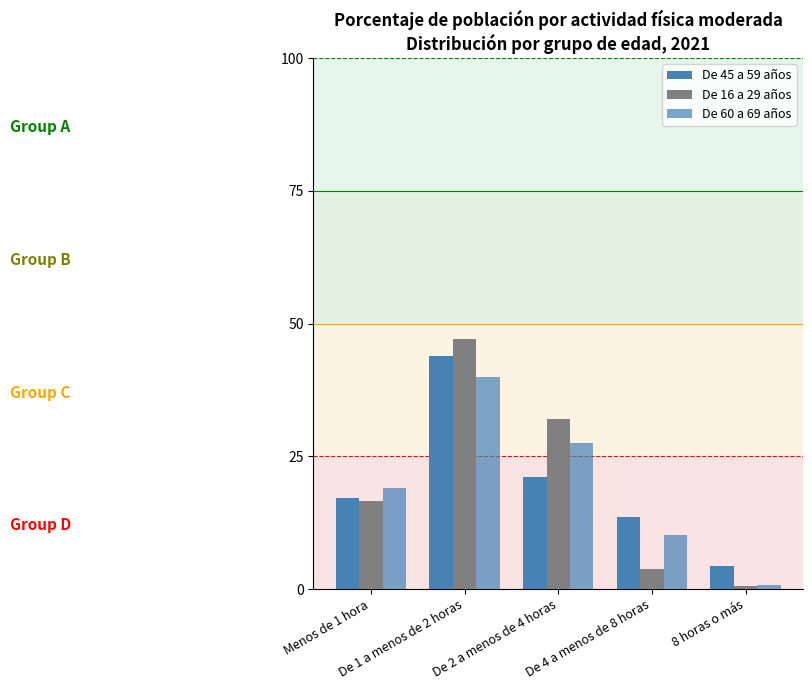

True or false: De 16 a 29 años has a value of 8.8 at De 2 a menos de 4 horas.

False